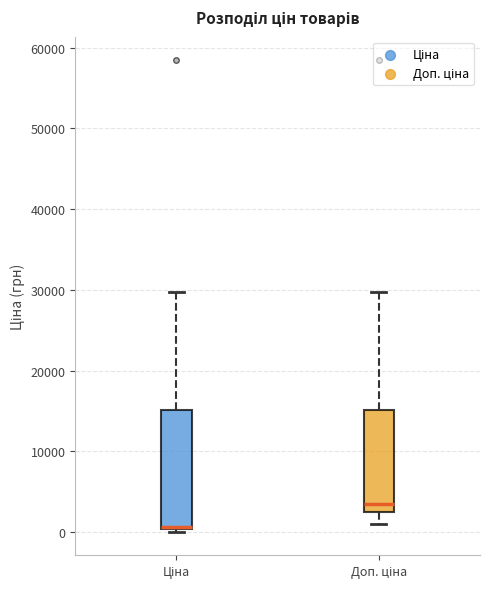

Where does the lower whisker of the box for Доп. ціна end on the y-axis? The values are not printed on the chart, so give them approximately, as read against the axis.

1000